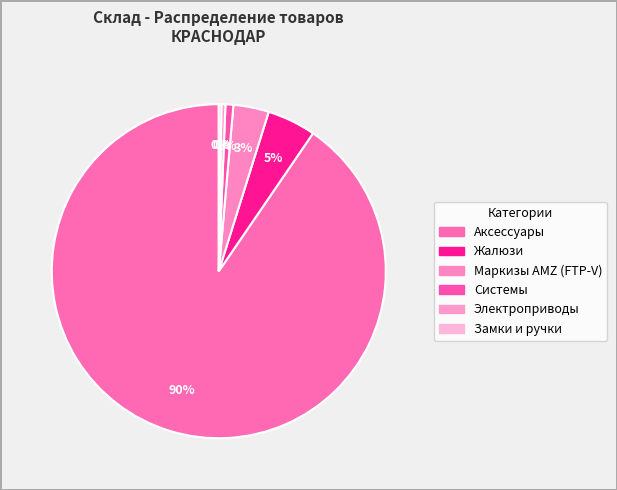

To the nearest percent, what is the difference between the Замки и ручки and Жалюзи slice percentages?

4%